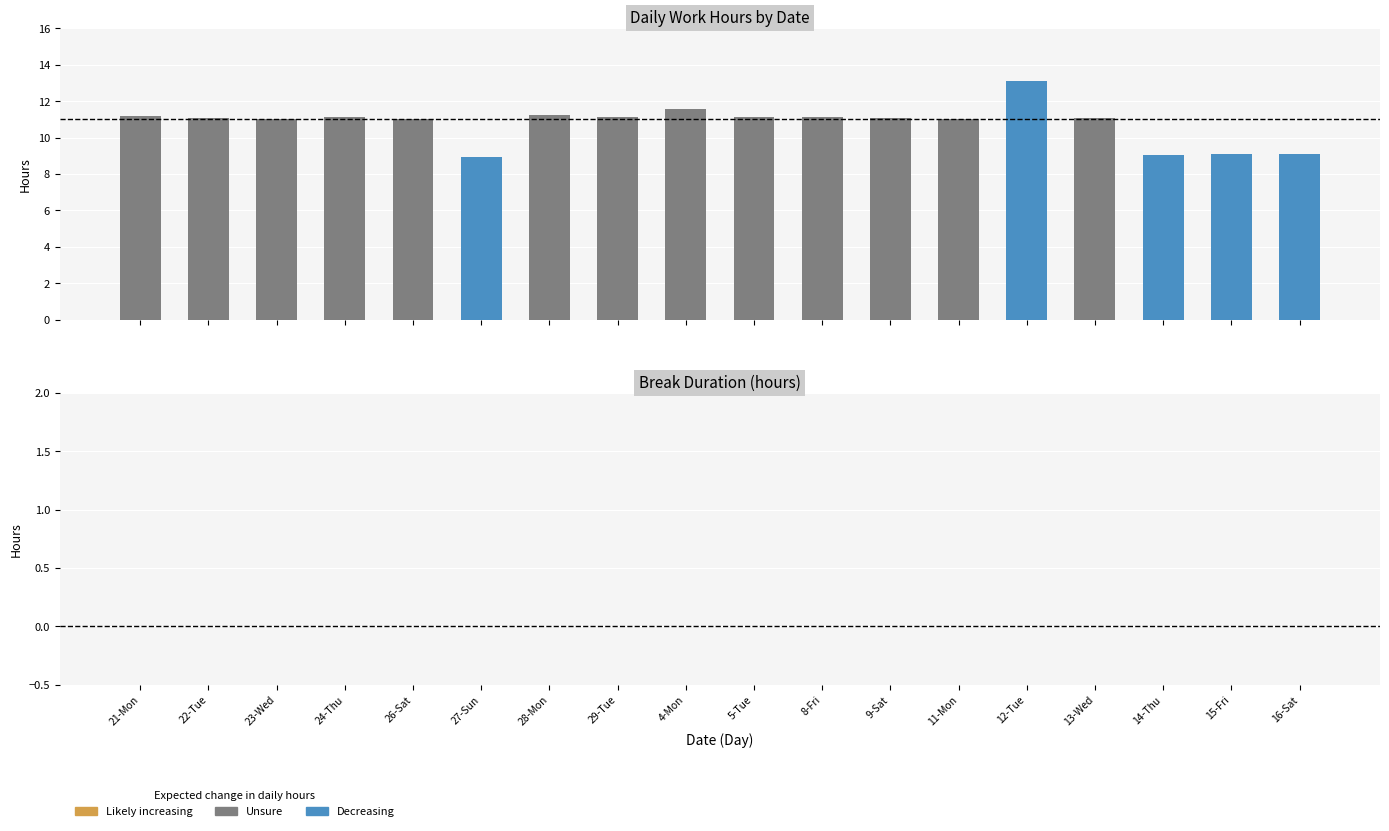

What is the value of the 10th bar from the left?

11.2